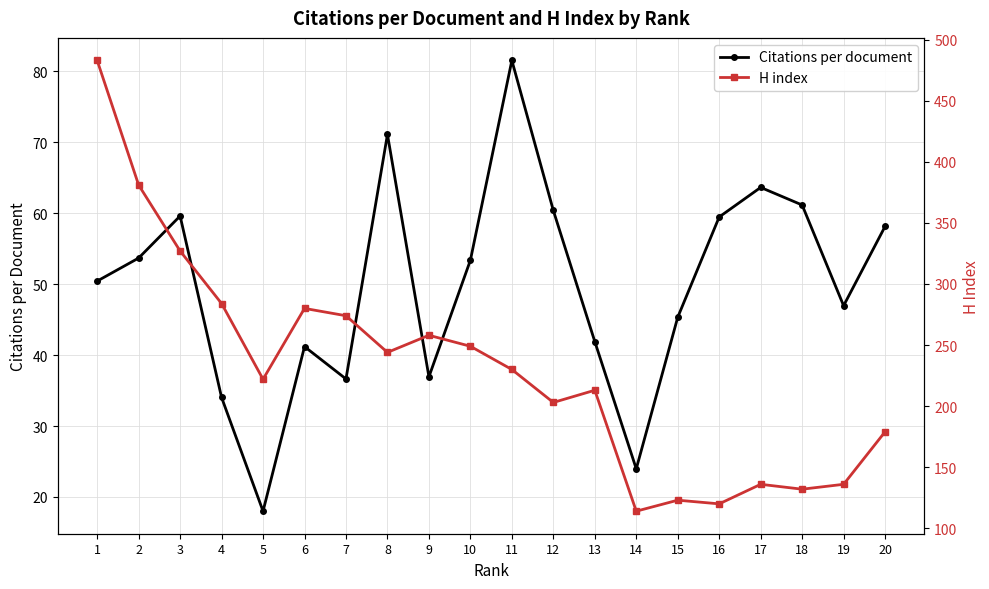

Which label corresponds to the smallest value in the chart?

5